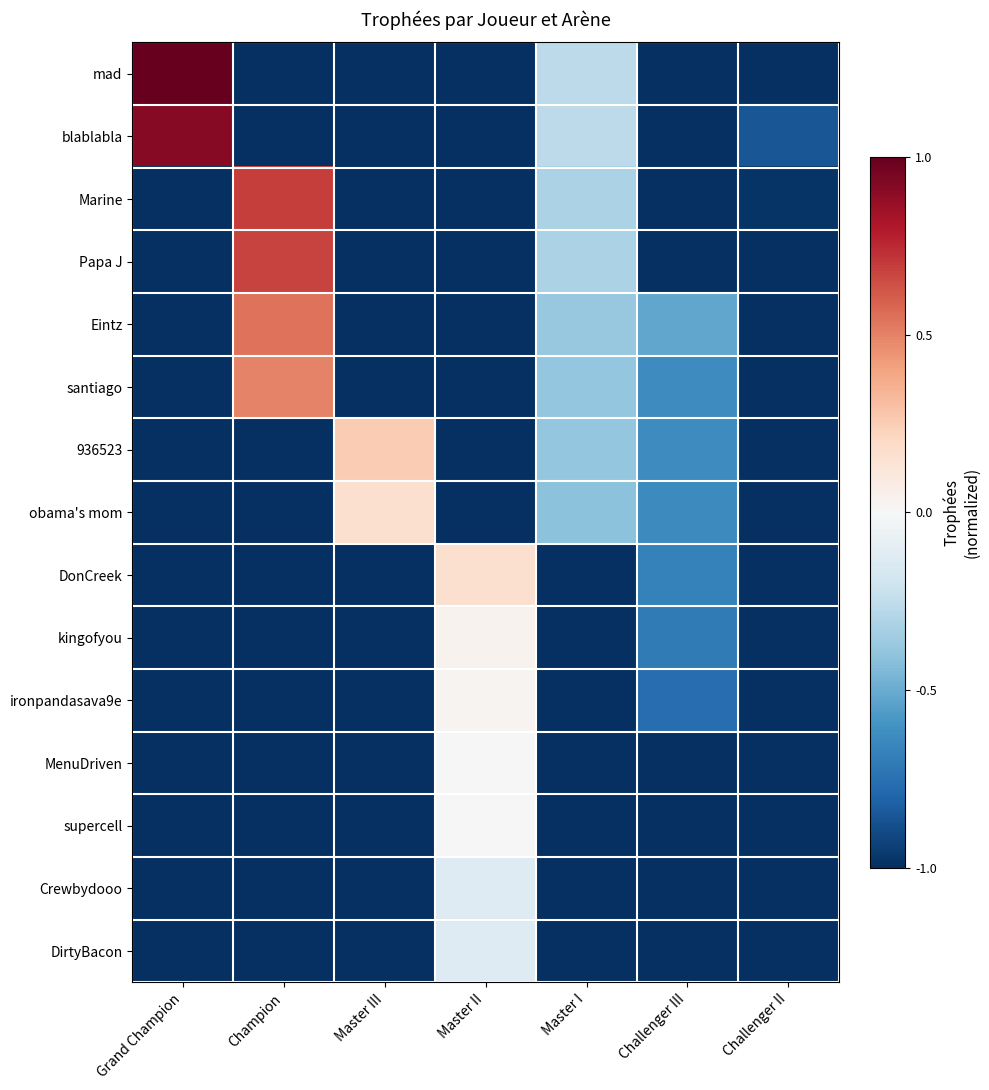

List the series in order of their peak value, highest first.

mad, blablabla, Marine, Papa J, Eintz, santiago, 936523, obama's mom, DonCreek, kingofyou, ironpandasava9e, MenuDriven, supercell, Crewbydooo, DirtyBacon